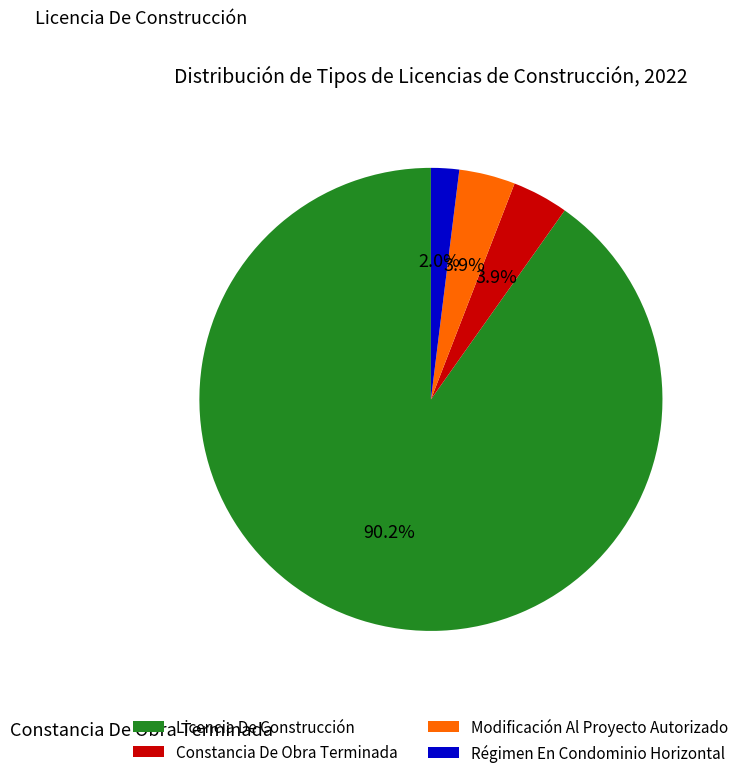

To the nearest percent, what portion does Licencia De Construcción represent?

90%